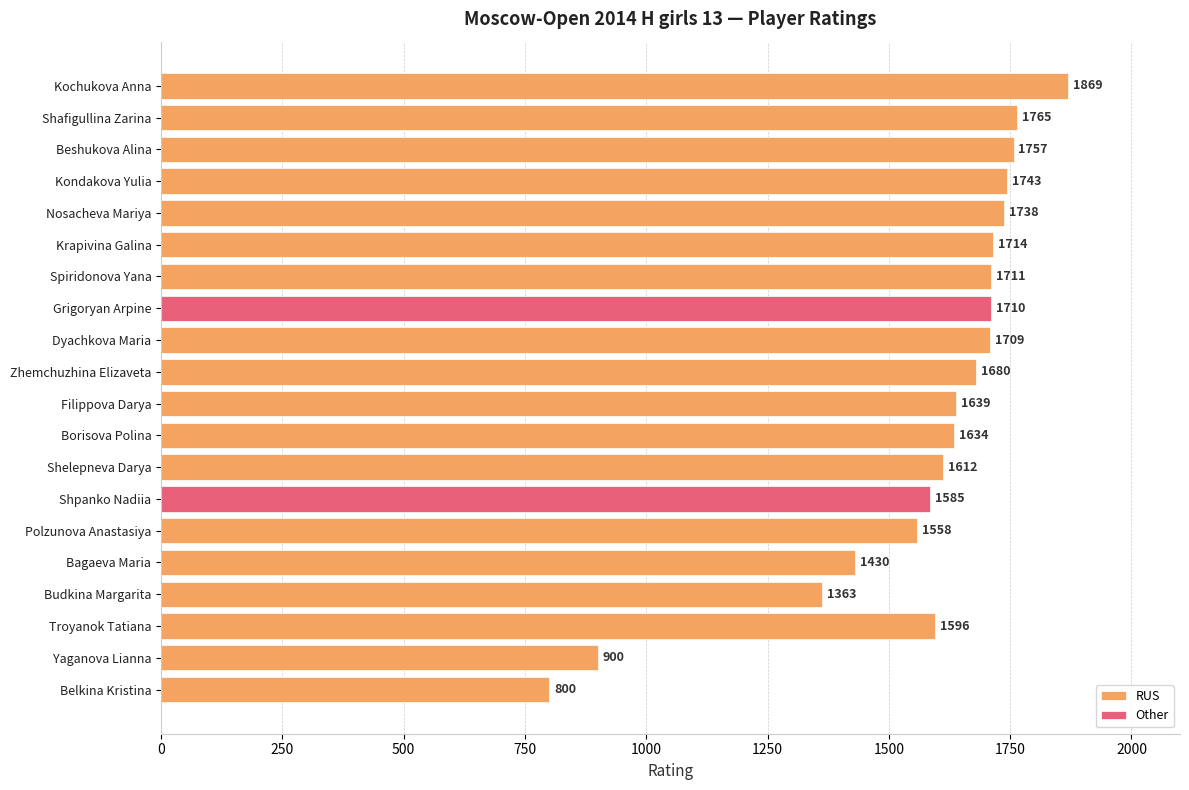

Reading left to right, extract all data points from this chart.

RUS: 1869	1765	1757	1743	1738	1714	1711	0	1709	1680	1639	1634	1612	0	1558	1430	1363	1596	900	800
Other: 0	0	0	0	0	0	0	1710	0	0	0	0	0	1585	0	0	0	0	0	0